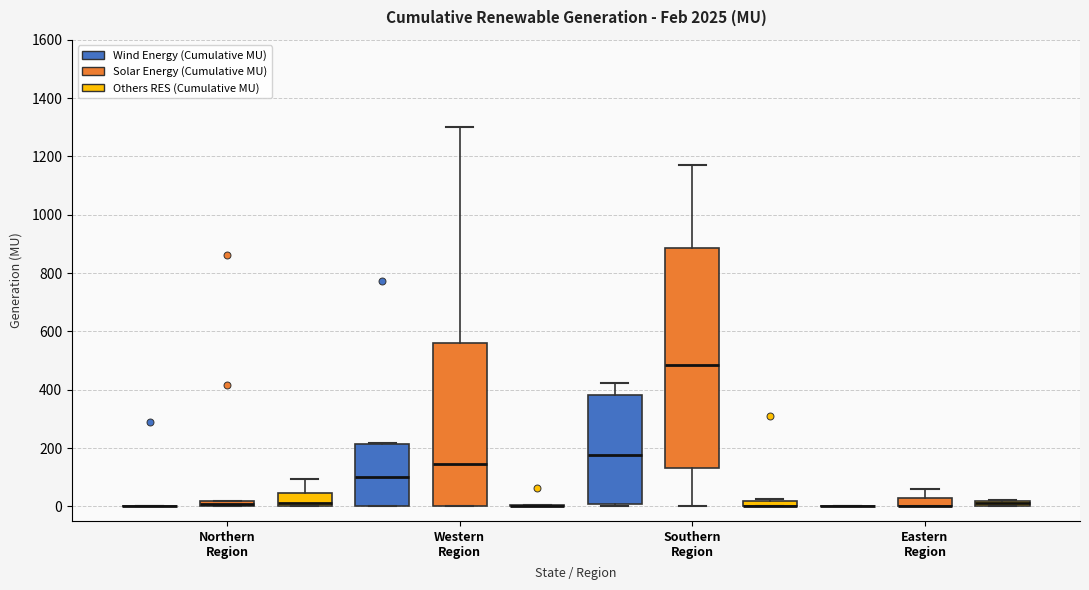

Where is the lower edge of the box for Southern Region (Wind Energy (Cumulative MU)) on the y-axis? The values are not printed on the chart, so give them approximately, as read against the axis.

0